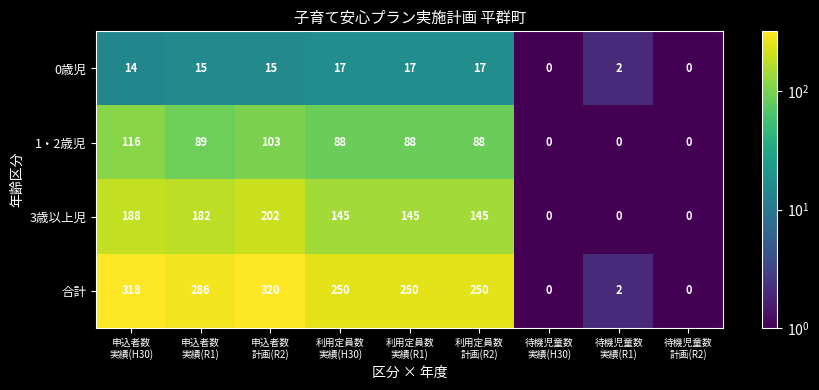

Rank the series by their maximum value, from lowest to highest.

0歳児, 1・2歳児, 3歳以上児, 合計